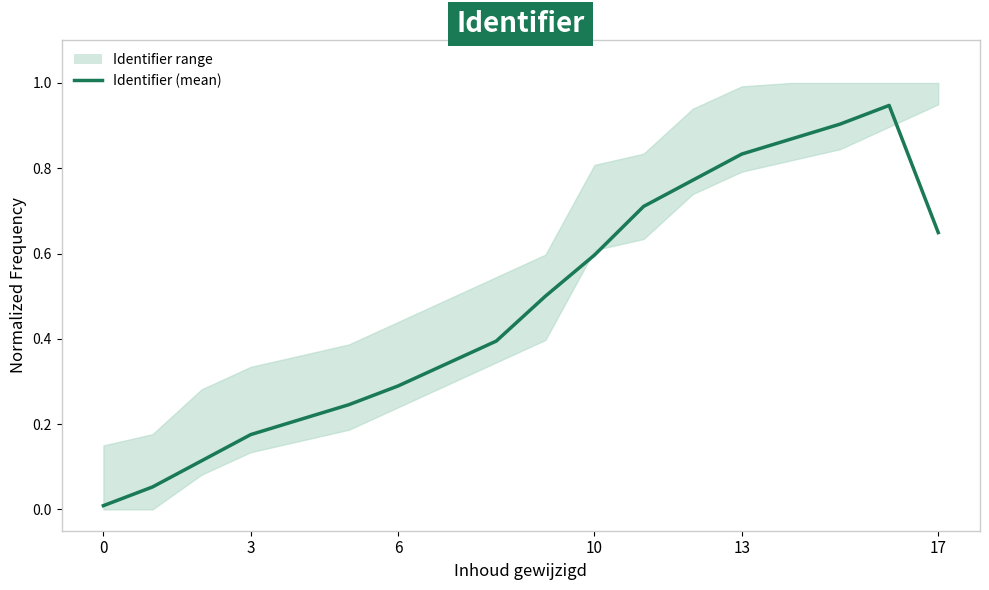

Where is the first local maximum?

16